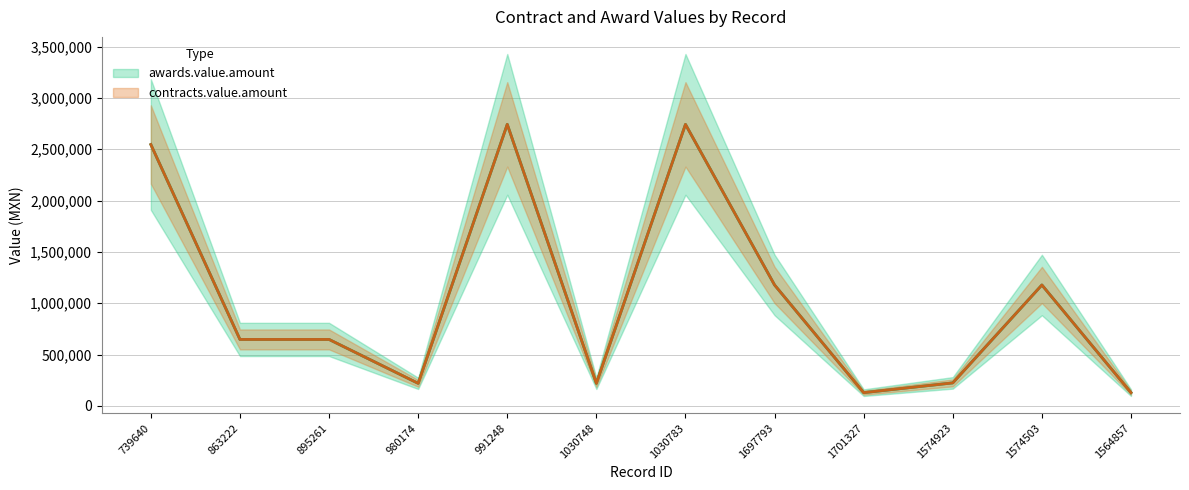

How many categories are shown in the chart?

12